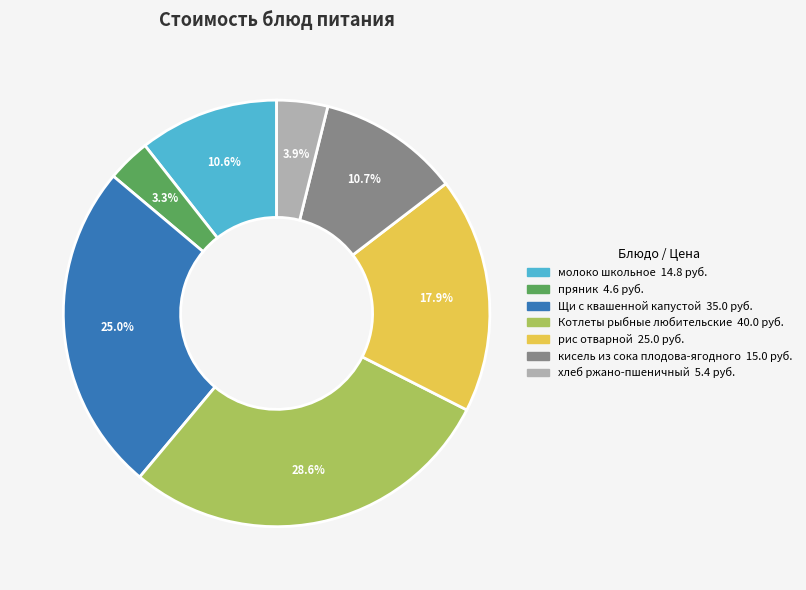

To the nearest percent, what is the difference between the хлеб ржано-пшеничный and кисель из сока плодова-ягодного slice percentages?

7%